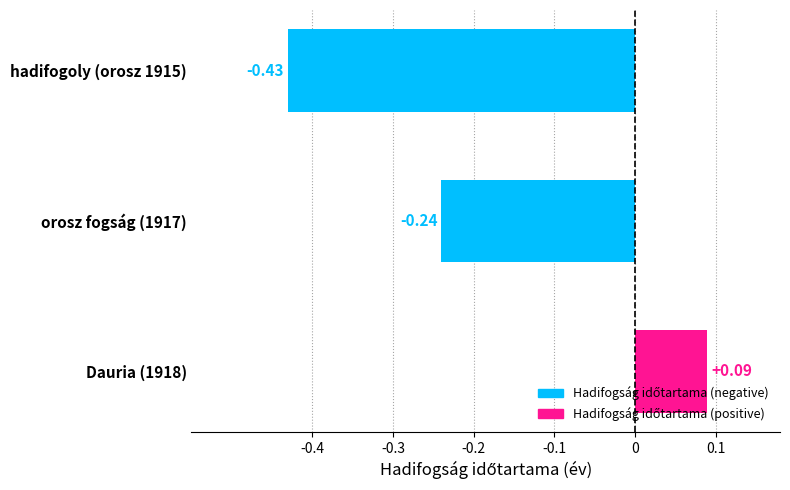

At which category does the chart reach its minimum across all series?

hadifogoly (orosz 1915)